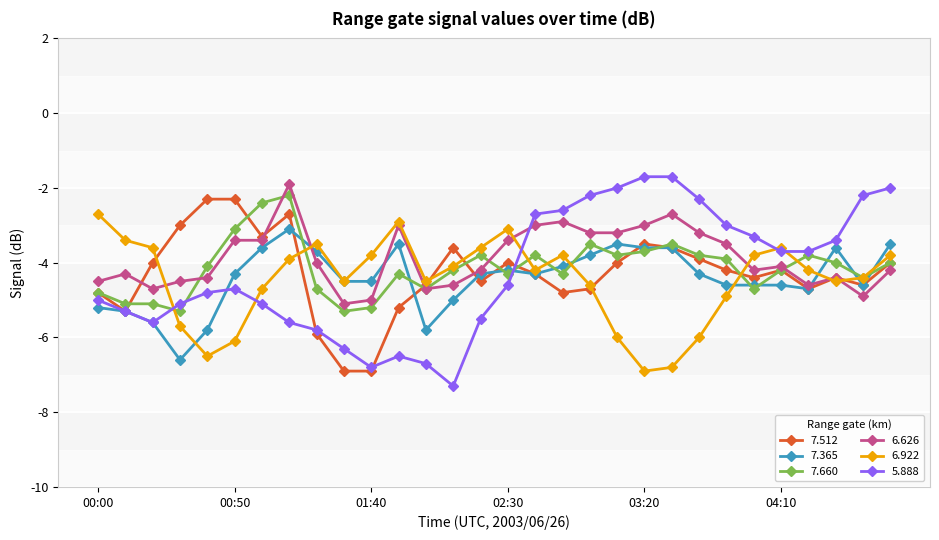

True or false: 6.626 has more than 0 points higher than both neighbors.

True